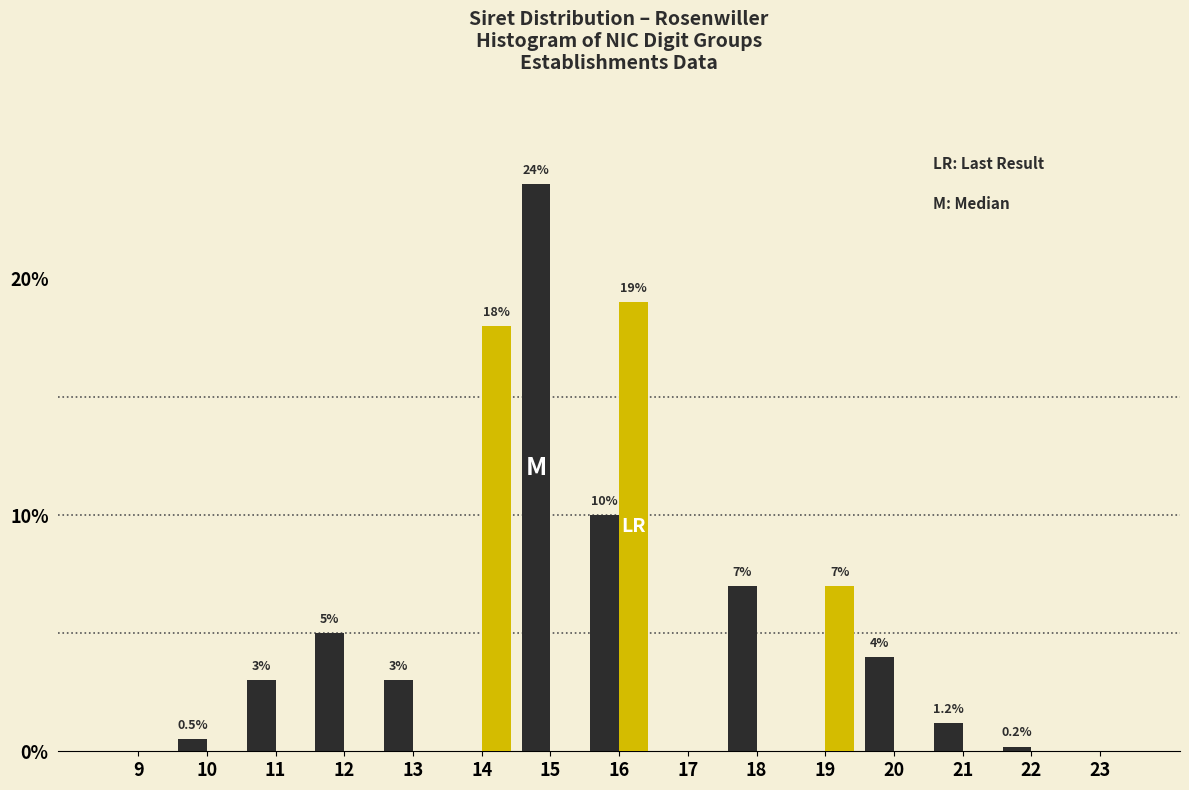

At which category is the sum across all series the highest?

16